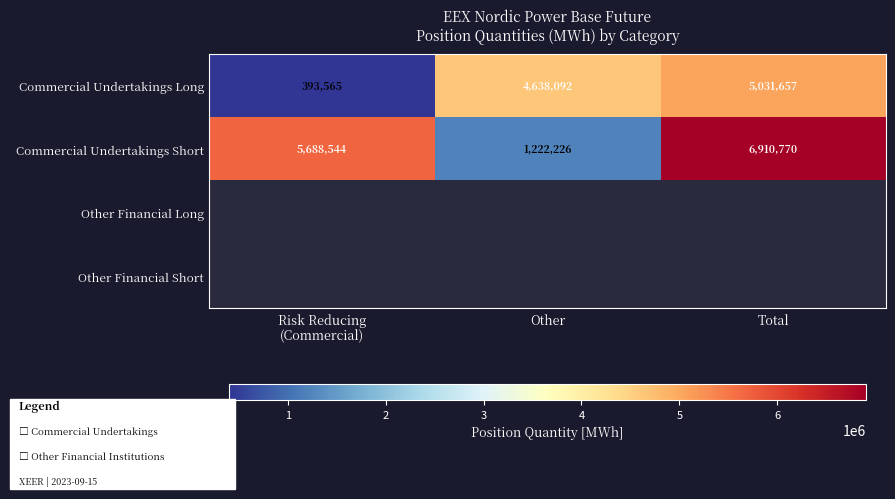

Count the number of categories in the chart.

3